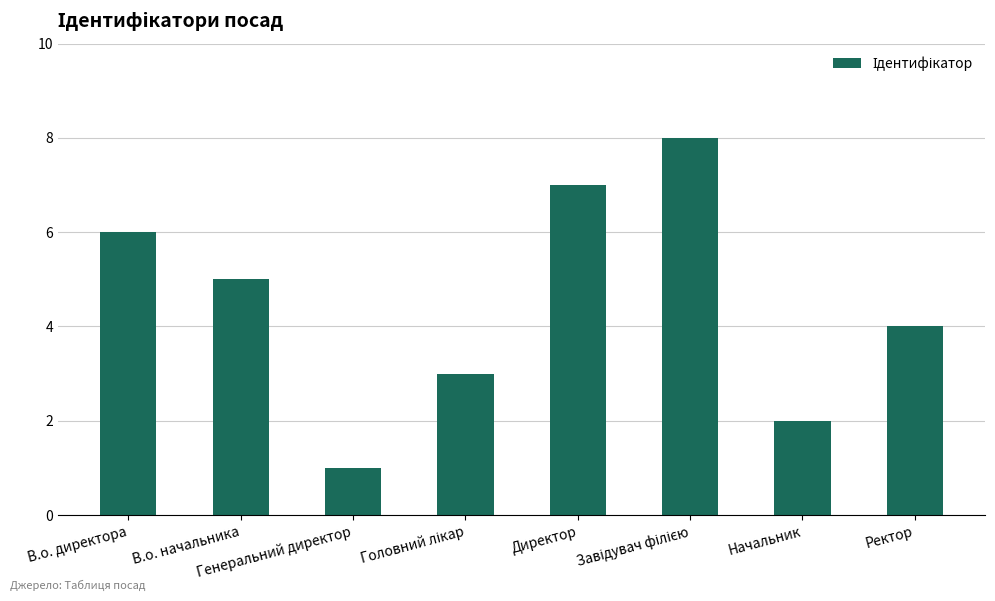

How many distinct data groups are displayed?

1